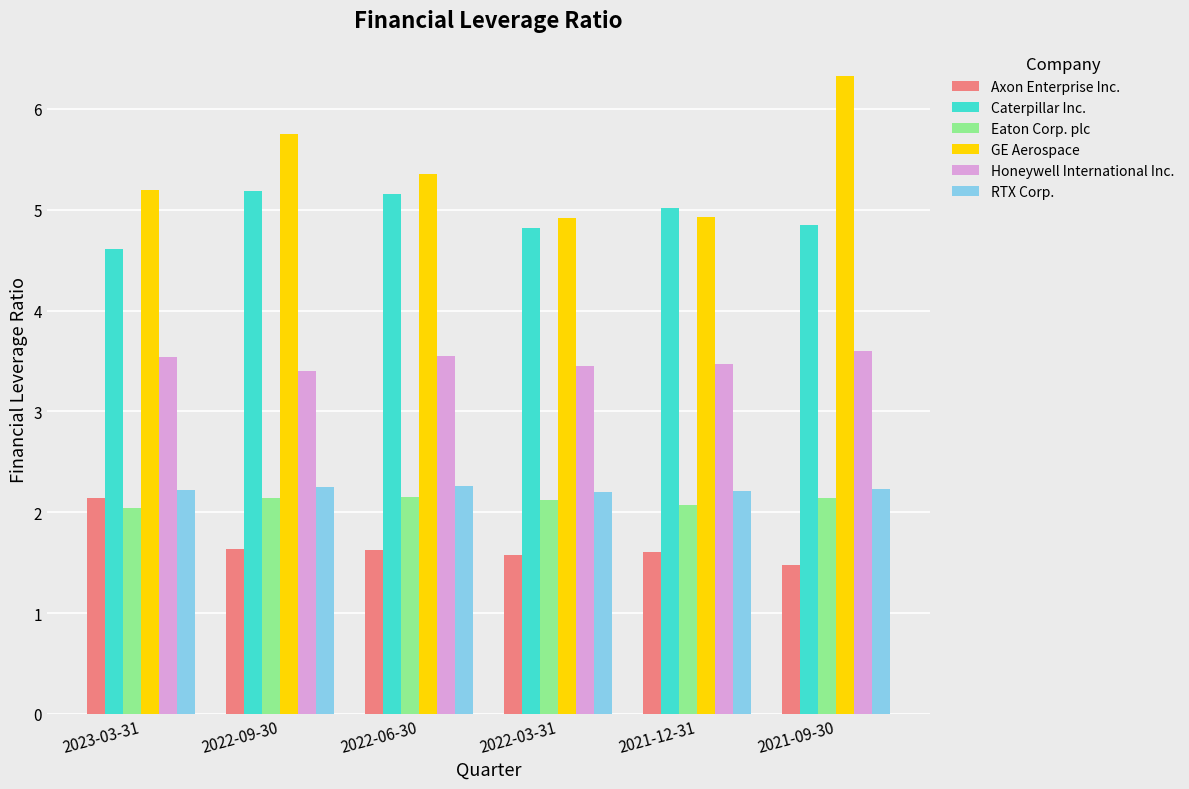

True or false: Axon Enterprise Inc. has a value of 0.6 at 2021-12-31.

False